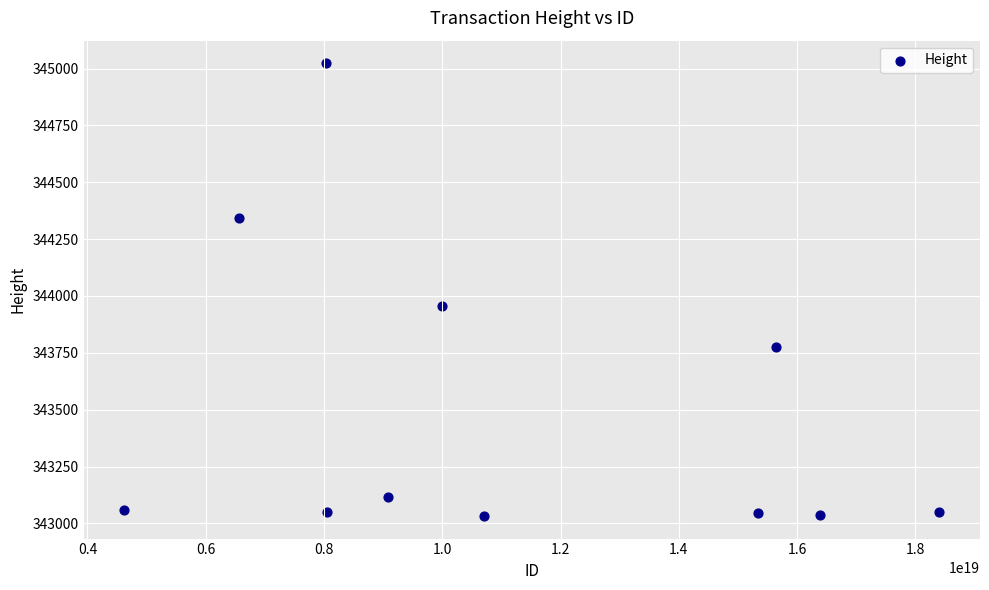

What Y value in the scatter plot is closest to 344028?

343956